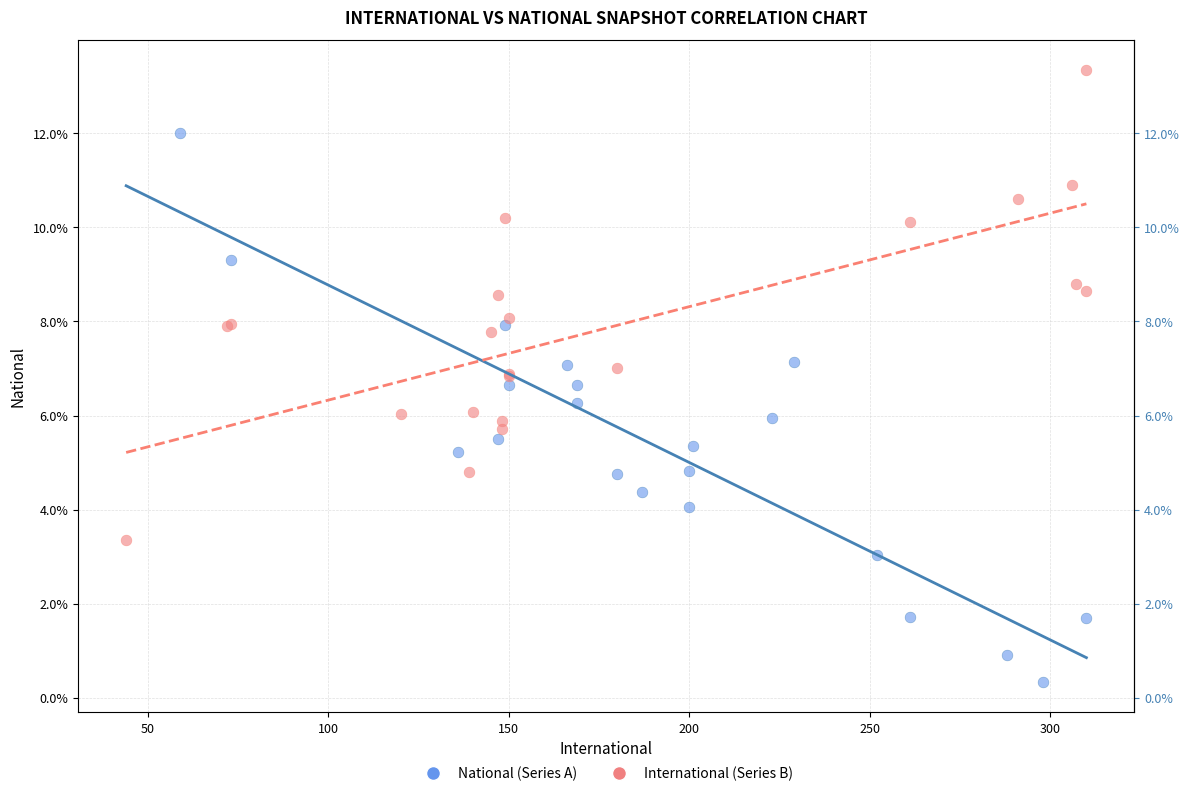

Which series has the largest Y range (max minus min)?

National (Series A)